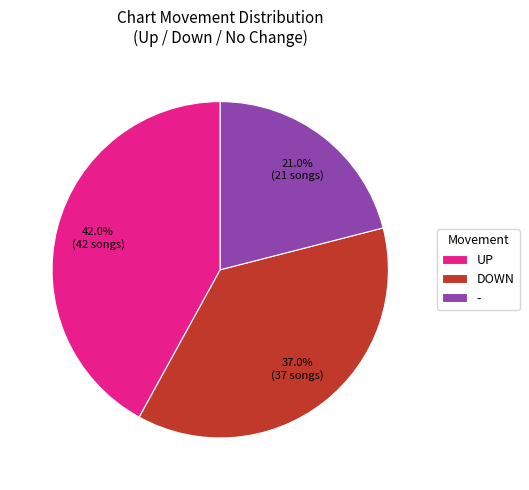

How many slices are in this pie chart?

3